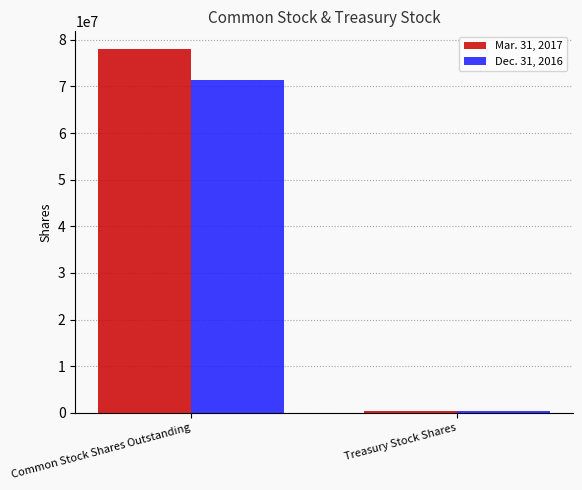

Which series has the widest spread of values?

Mar. 31, 2017